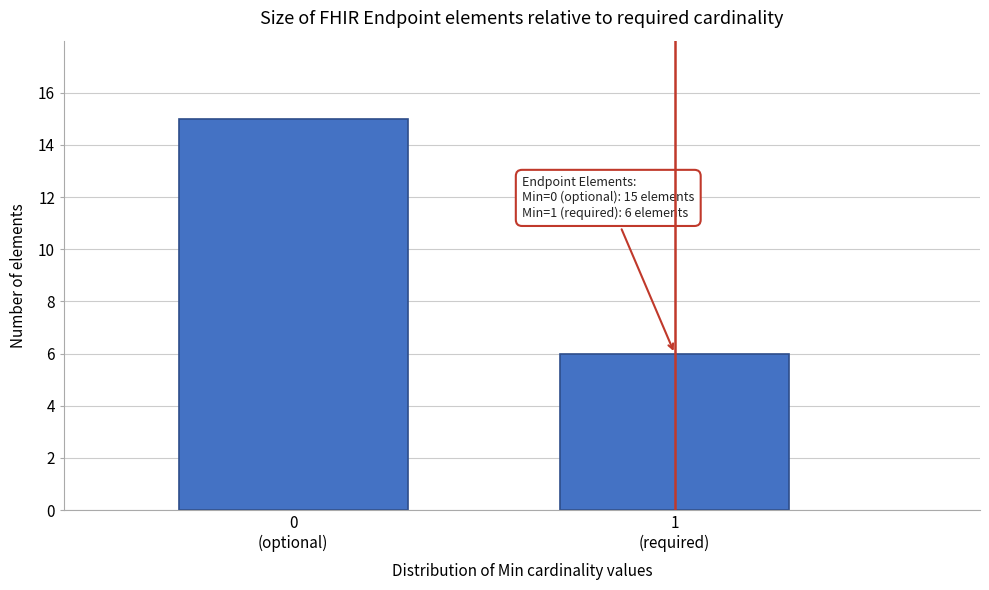

Reading left to right, transcribe all the data shown in this chart.

15	6